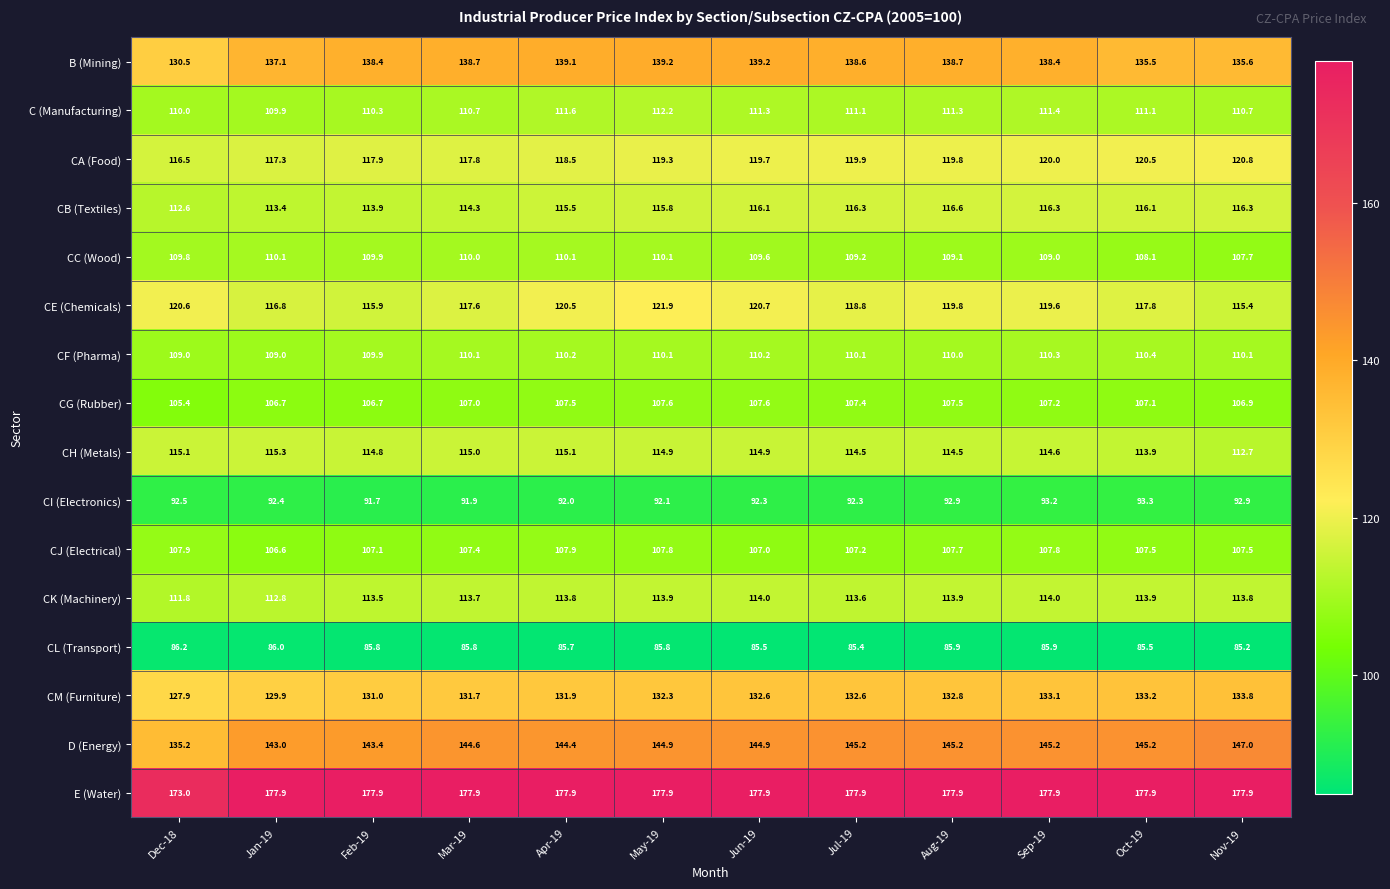

What is the average value of the CJ (Electrical) series?

107.5